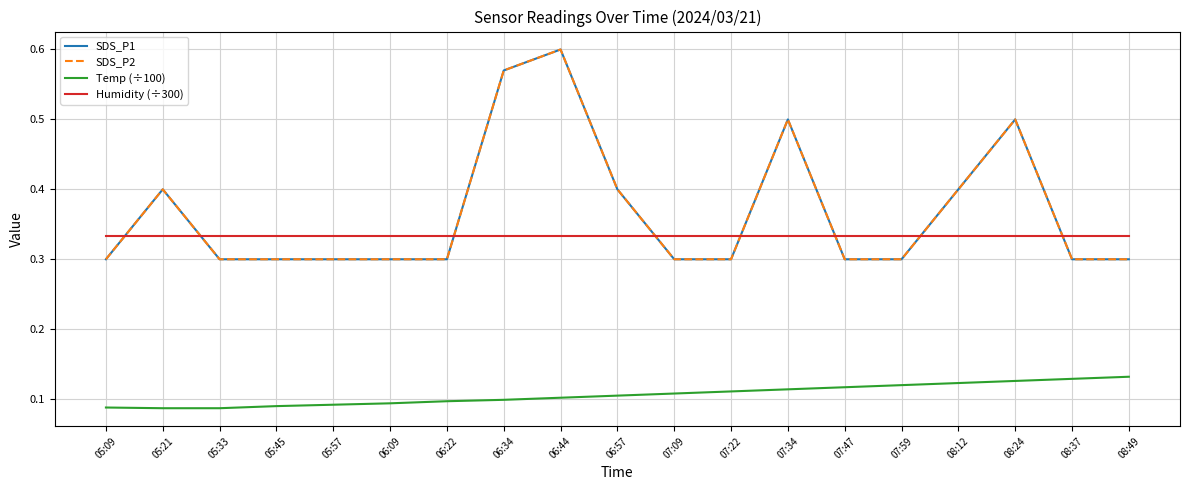

Is this an area chart (filled region under the line)?

No